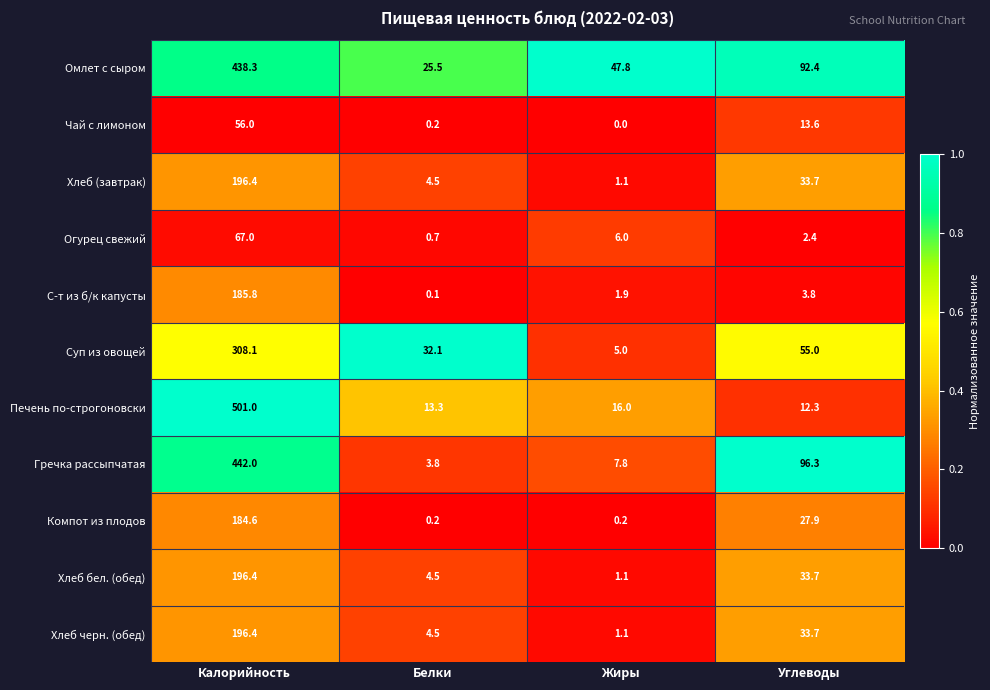

At which label is Суп из овощей closest to 156?

Углеводы